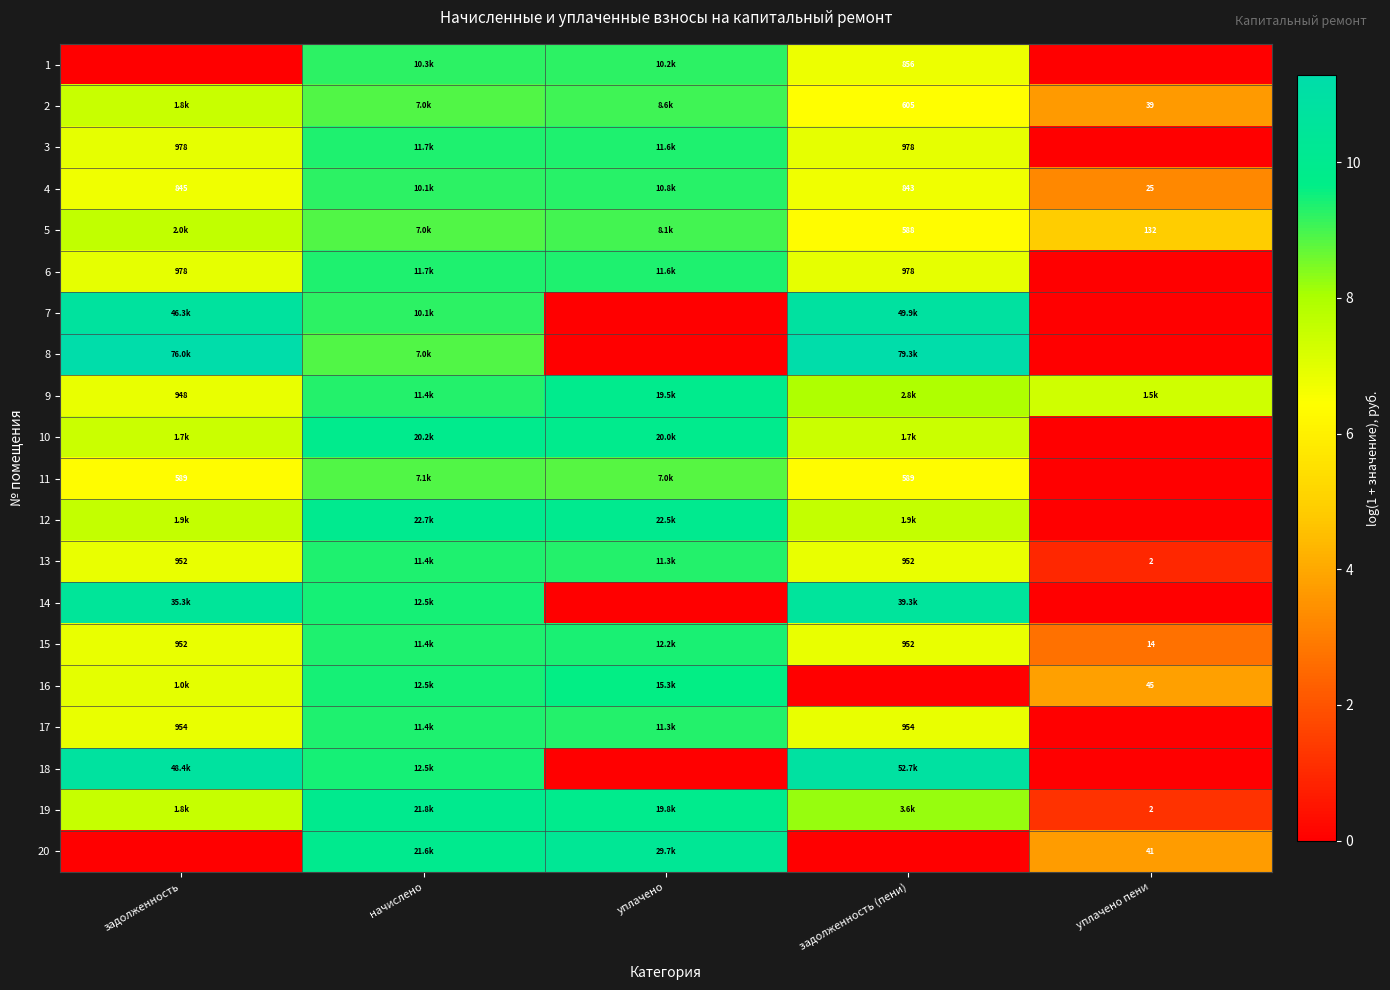

Is the value of 17 at уплачено пени greater than the value of 3 at задолженность (пени)?

No